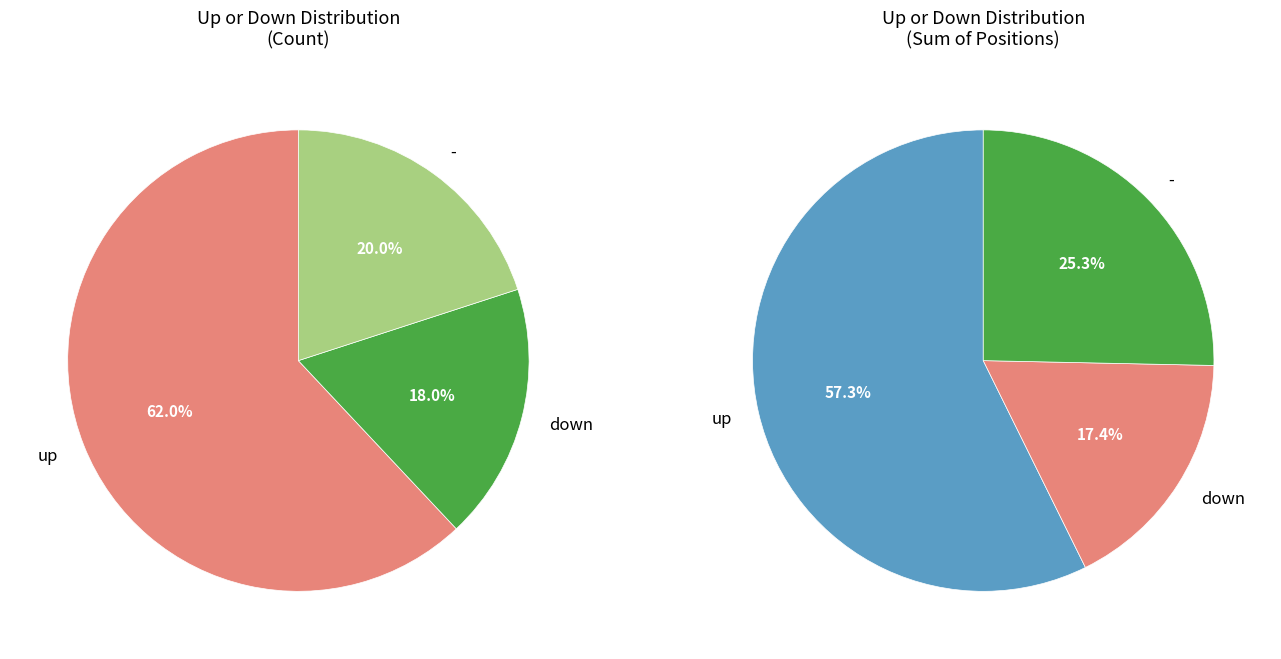

Is up the majority of the pie?

Yes